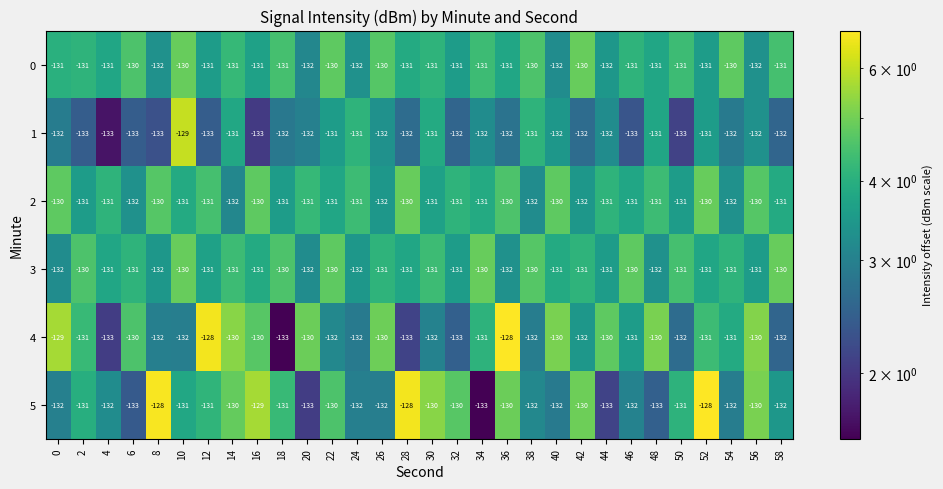

How many data points does each series have?

30